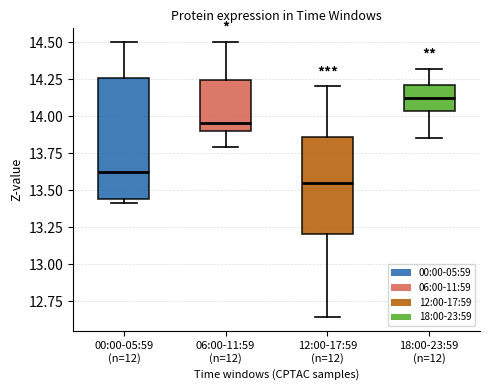

Reading left to right, read every box against the y-axis: the position of its median line, the range the box covers, and the ends of its whiskers. The values are not printed on the chart, so give them approximately, as read against the axis.

00:00-05:59 (n=12): median 13.60, box 13.45 to 14.25, whiskers 13.40 to 14.50
06:00-11:59 (n=12): median 13.95, box 13.90 to 14.25, whiskers 13.80 to 14.50
12:00-17:59 (n=12): median 13.55, box 13.20 to 13.85, whiskers 12.65 to 14.20
18:00-23:59 (n=12): median 14.15, box 14.05 to 14.20, whiskers 13.85 to 14.30